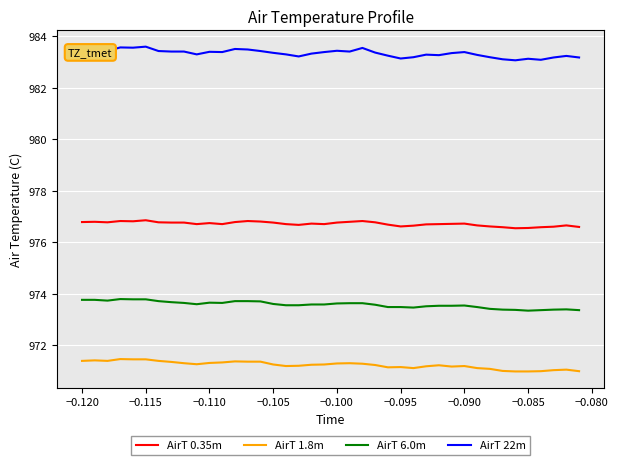

True or false: AirT 6.0m and AirT 0.35m intersect in this chart.

False